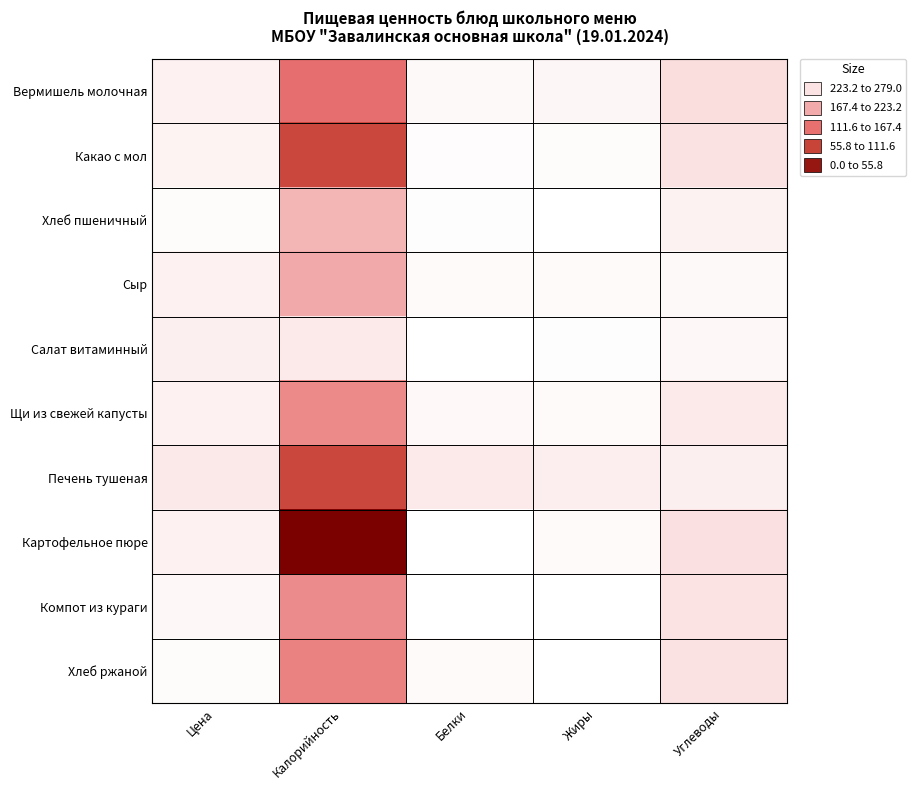

Which series has the widest spread of values?

Картофельное пюре